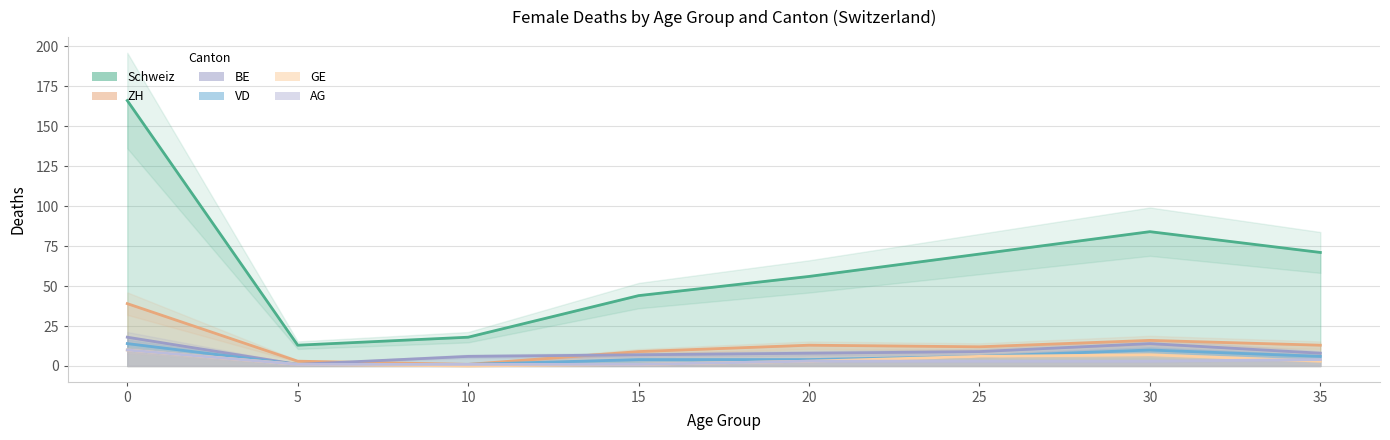

Which series has the largest total across all categories?

Schweiz